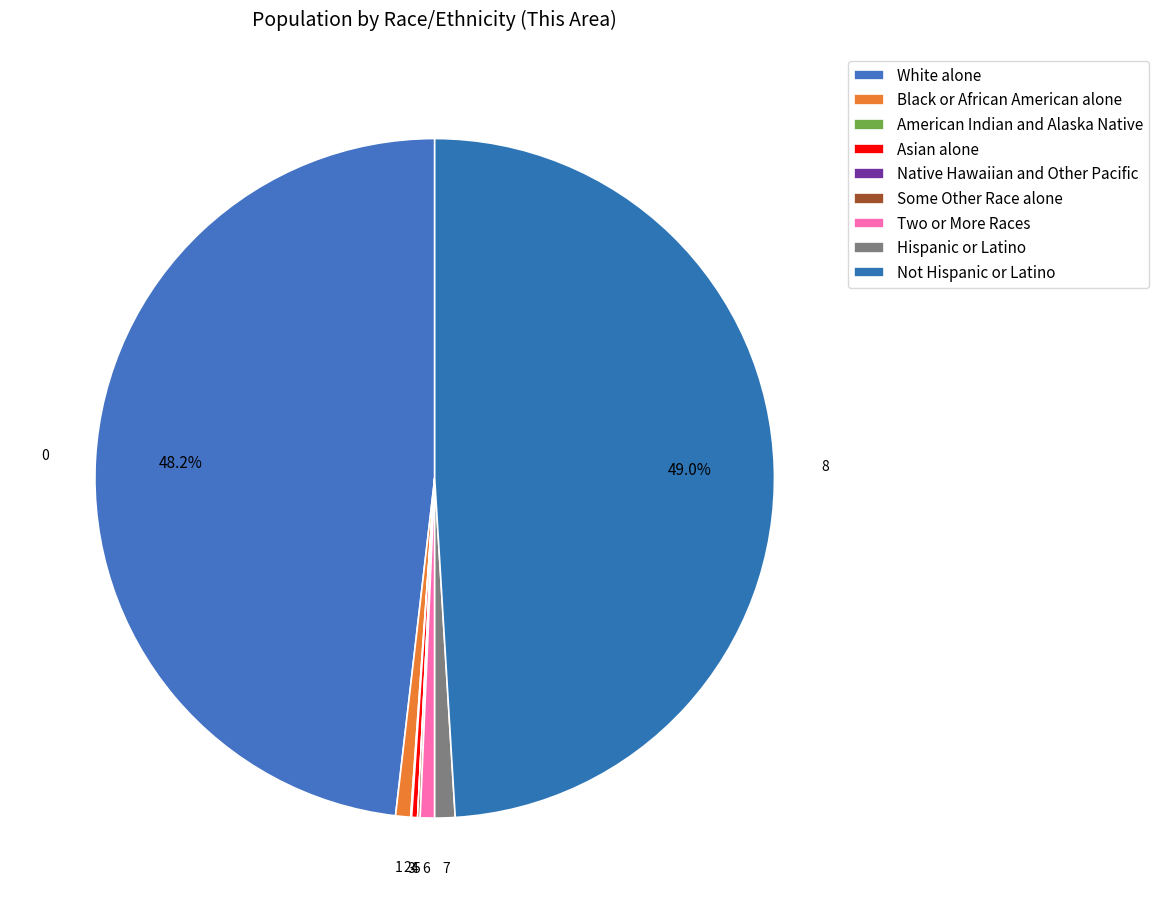

Between Black or African American alone and Not Hispanic or Latino, which is larger?

Not Hispanic or Latino